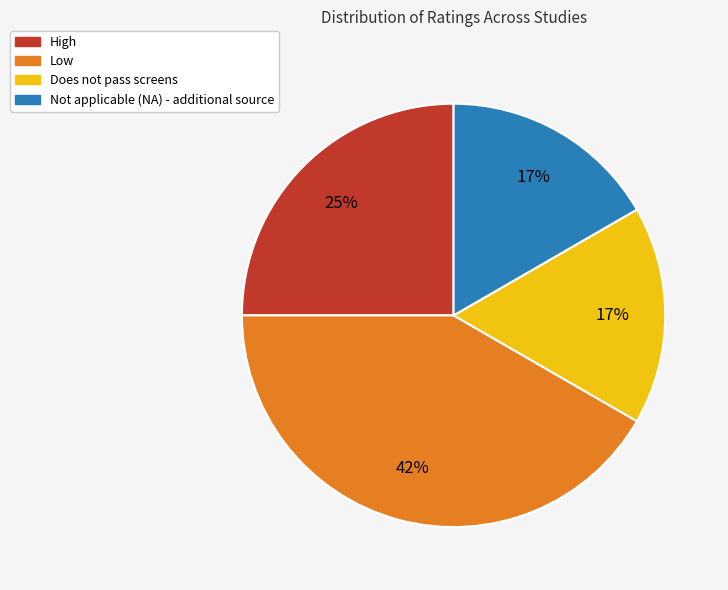

Is there a majority slice in this chart?

No